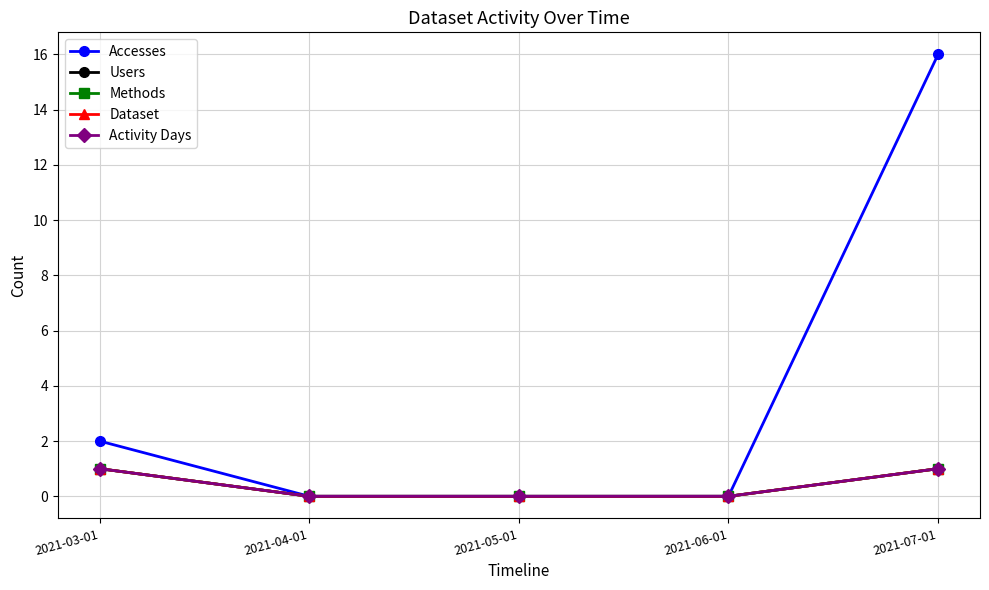

Is the value of Accesses at 2021-07-01 greater than the value of Activity Days at 2021-06-01?

Yes